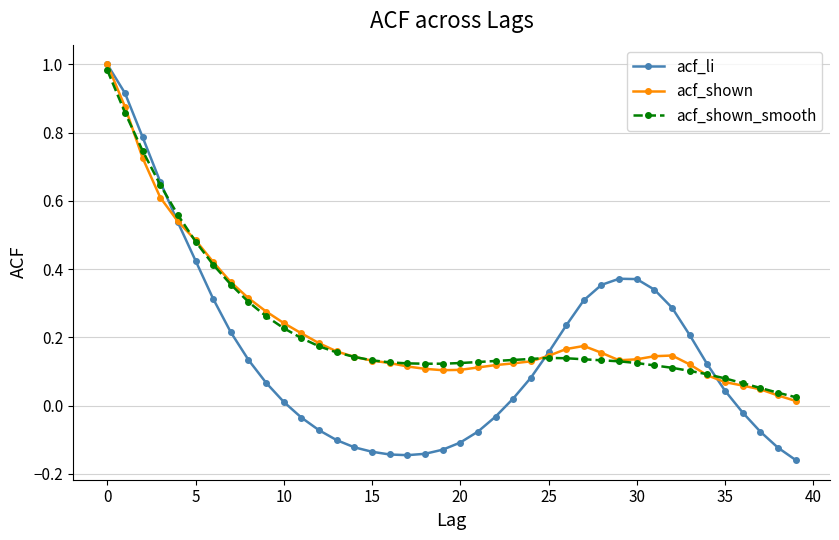

True or false: acf_shown and acf_li intersect in this chart.

True